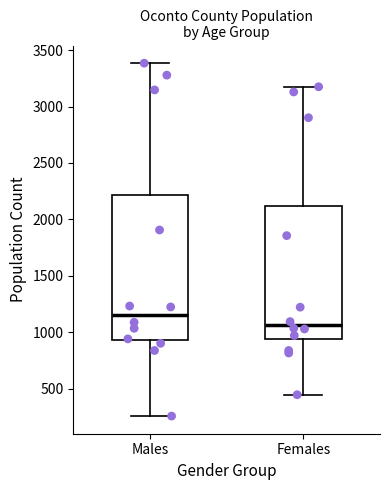

Reading left to right, transcribe this box plot: for each box, give where its median line is, the range the box spans, and where its two whiskers end, as read against the y-axis. The values are not printed on the chart, so give them approximately, as read against the axis.

Males: median 1150, box 950 to 2200, whiskers 250 to 3400
Females: median 1050, box 950 to 2100, whiskers 450 to 3200